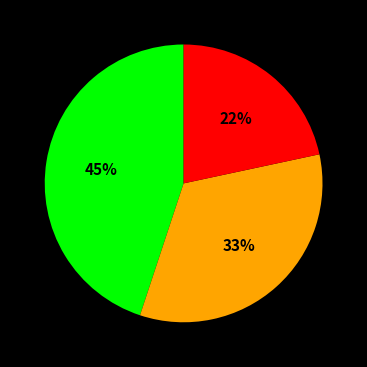

Does any single category account for the majority?

No